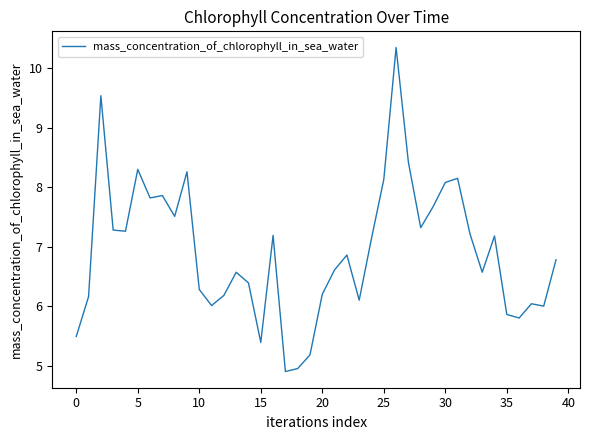

What is the smallest value displayed?

4.9